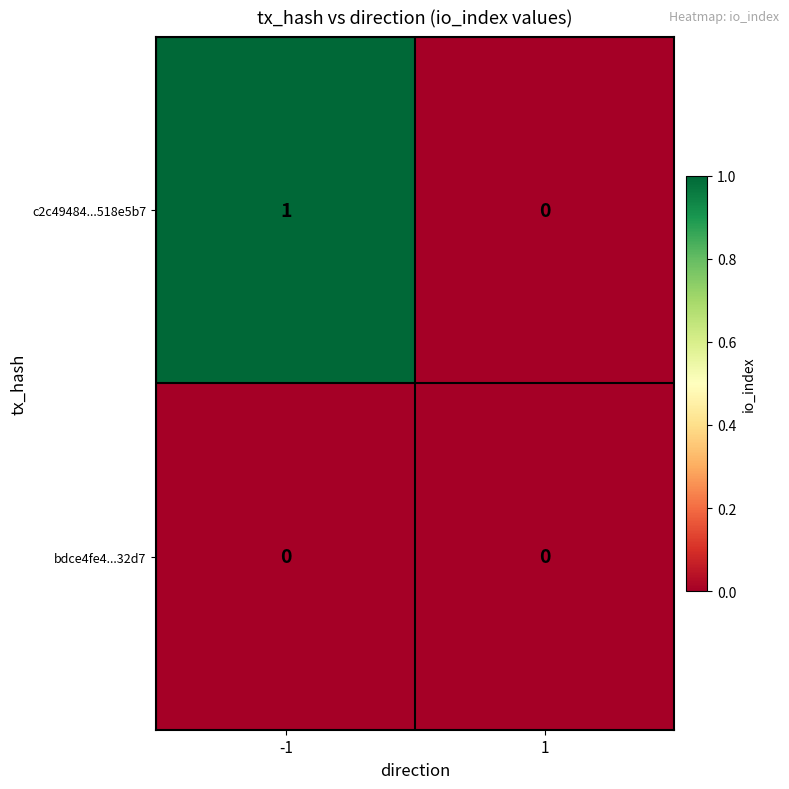

Which series has the widest spread of values?

c2c49484...518e5b7